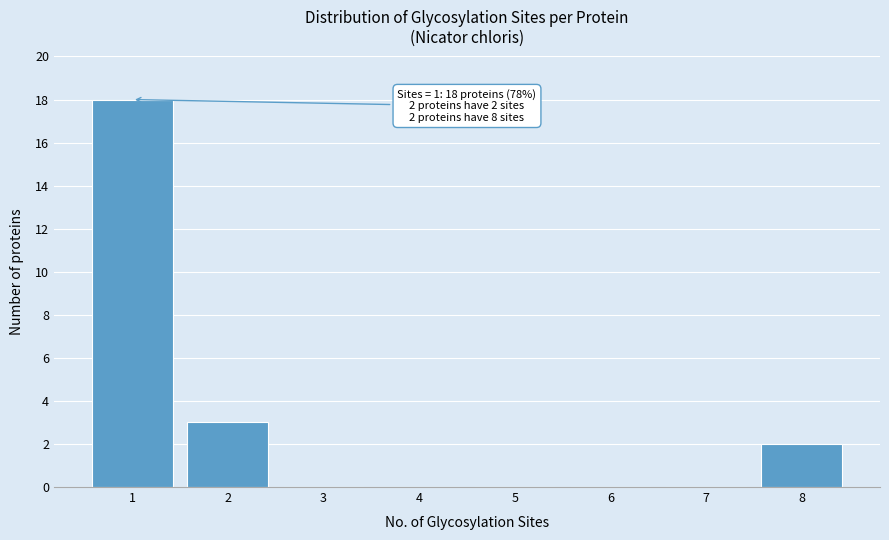

Reading left to right, what are all the values shown in this chart?

1=18	2=3	3=0	4=0	5=0	6=0	7=0	8=2